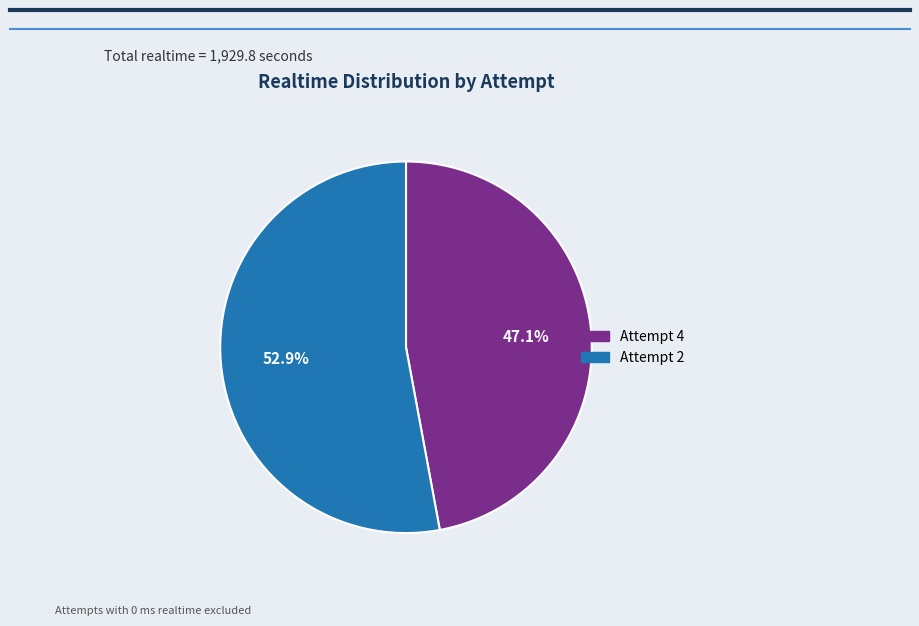

To the nearest percent, what percentage of the pie is Attempt 4?

47%